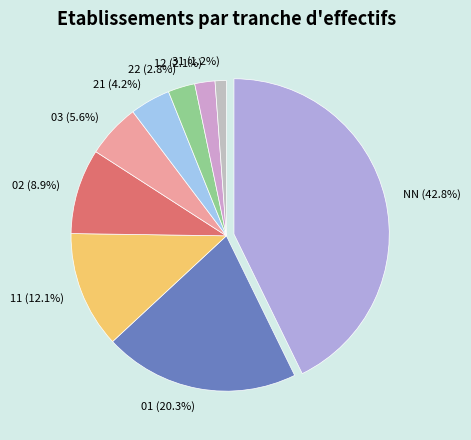

To the nearest percent, what is the average slice percentage?

11%